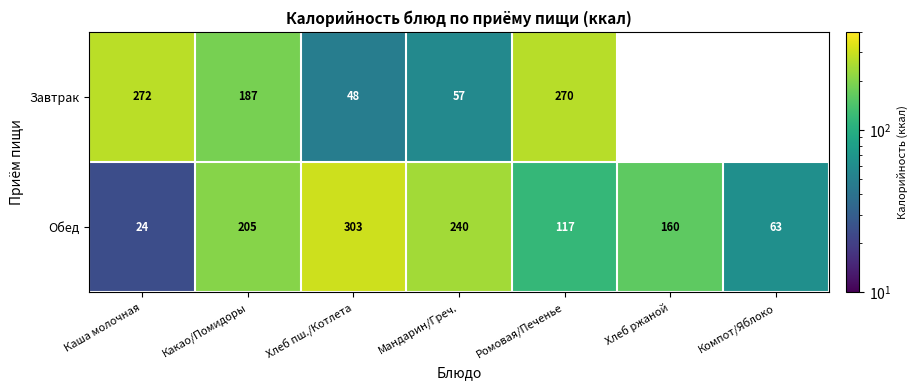

Rank the categories by Обед value from highest to lowest.

Хлеб пш./Котлета, Мандарин/Греч., Какао/Помидоры, Хлеб ржаной, Ромовая/Печенье, Компот/Яблоко, Каша молочная